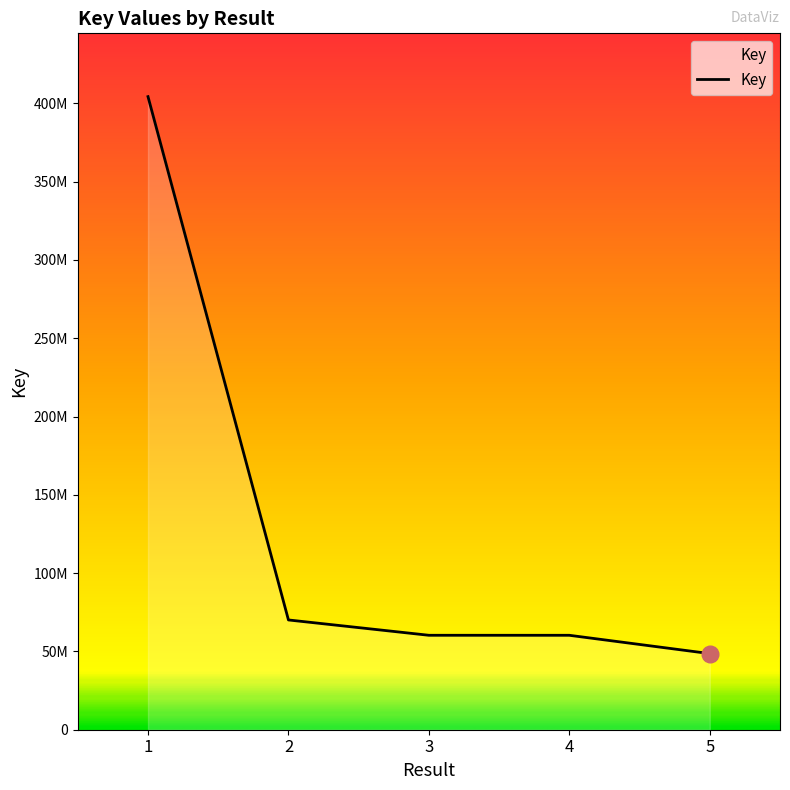

What is the sum of the values at 5 and 3?

108913767